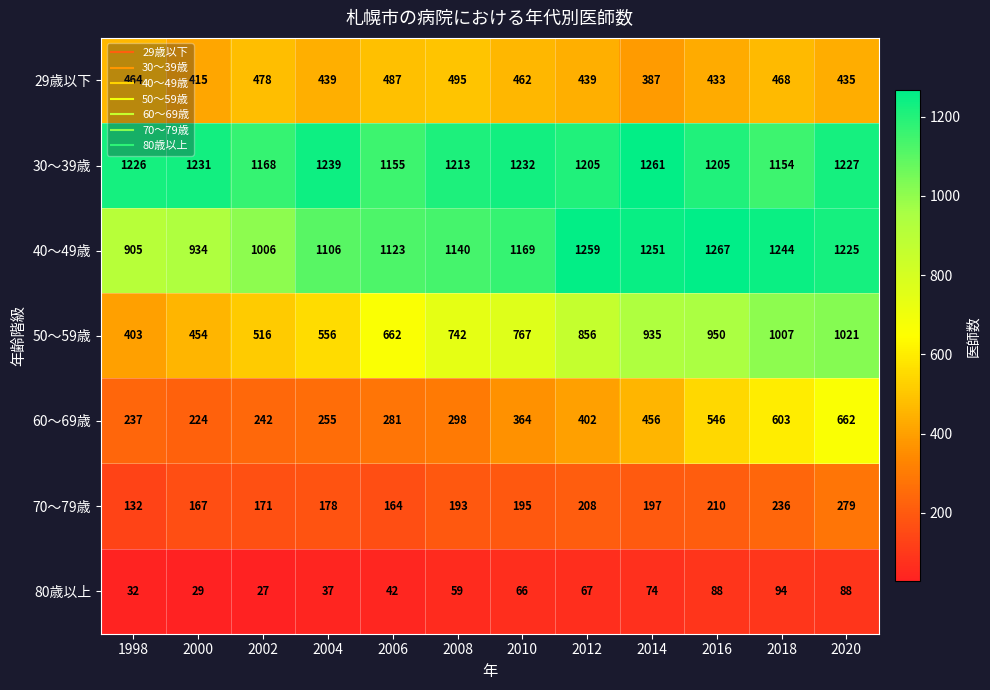

The value of 40～49歳 at 2004 is 1106. True or false?

True